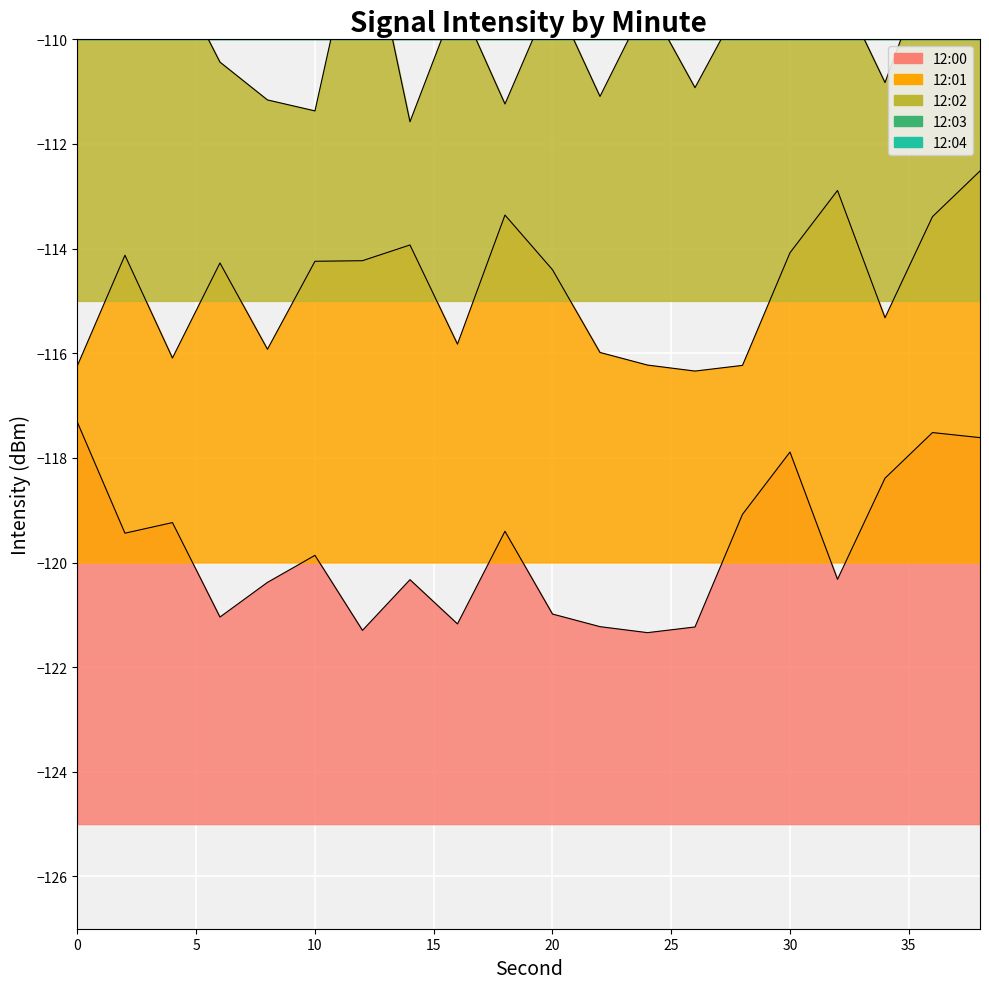

Reading right to left, transcribe all the data shown in this chart.

12:00: 38=-117.6	36=-117.5	34=-118.4	32=-120.3	30=-117.9	28=-119.1	26=-121.2	24=-121.3	22=-121.2	20=-121.0	18=-119.4	16=-121.2	14=-120.3	12=-121.3	10=-119.9	8=-120.4	6=-121.0	4=-119.2	2=-119.4	0=-117.3
12:01: 38=-112.5	36=-113.4	34=-115.3	32=-112.9	30=-114.1	28=-116.2	26=-116.3	24=-116.2	22=-116.0	20=-114.4	18=-113.4	16=-115.8	14=-113.9	12=-114.2	10=-114.2	8=-115.9	6=-114.3	4=-116.1	2=-114.1	0=-116.2
12:02: 38=-109.4	36=-108.4	34=-110.8	32=-108.9	30=-109.2	28=-109.2	26=-110.9	24=-109.3	22=-111.1	20=-109.1	18=-111.2	16=-109.2	14=-111.6	12=-107.3	10=-111.4	8=-111.2	6=-110.4	4=-108.7	2=-109.8	0=-108.4
12:03: 38=-105.8	36=-103.9	34=-104.2	32=-104.2	30=-105.9	28=-104.3	26=-106.1	24=-104.1	22=-106.2	20=-104.2	18=-106.6	16=-102.3	14=-106.4	12=-106.2	10=-105.4	8=-103.7	6=-104.8	4=-103.4	2=-102.4	0=-104.6
12:04: 38=-98.4	36=-100.3	34=-97.9	32=-99.1	30=-101.2	28=-101.3	26=-101.2	24=-101.0	22=-99.4	20=-101.2	18=-100.3	16=-101.3	14=-99.9	12=-100.4	10=-101.0	8=-99.2	6=-99.4	4=-97.3	2=-98.4	0=-100.8